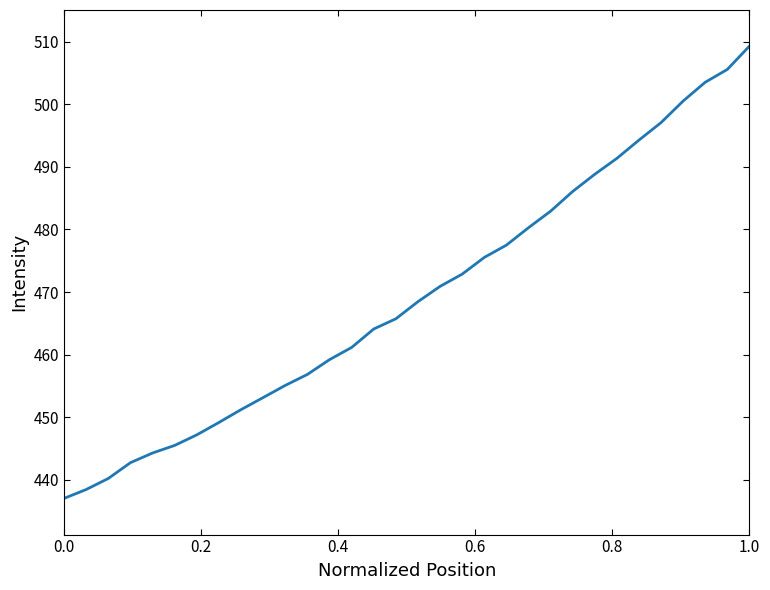

True or false: the data has more than 1 interior local peaks.

False